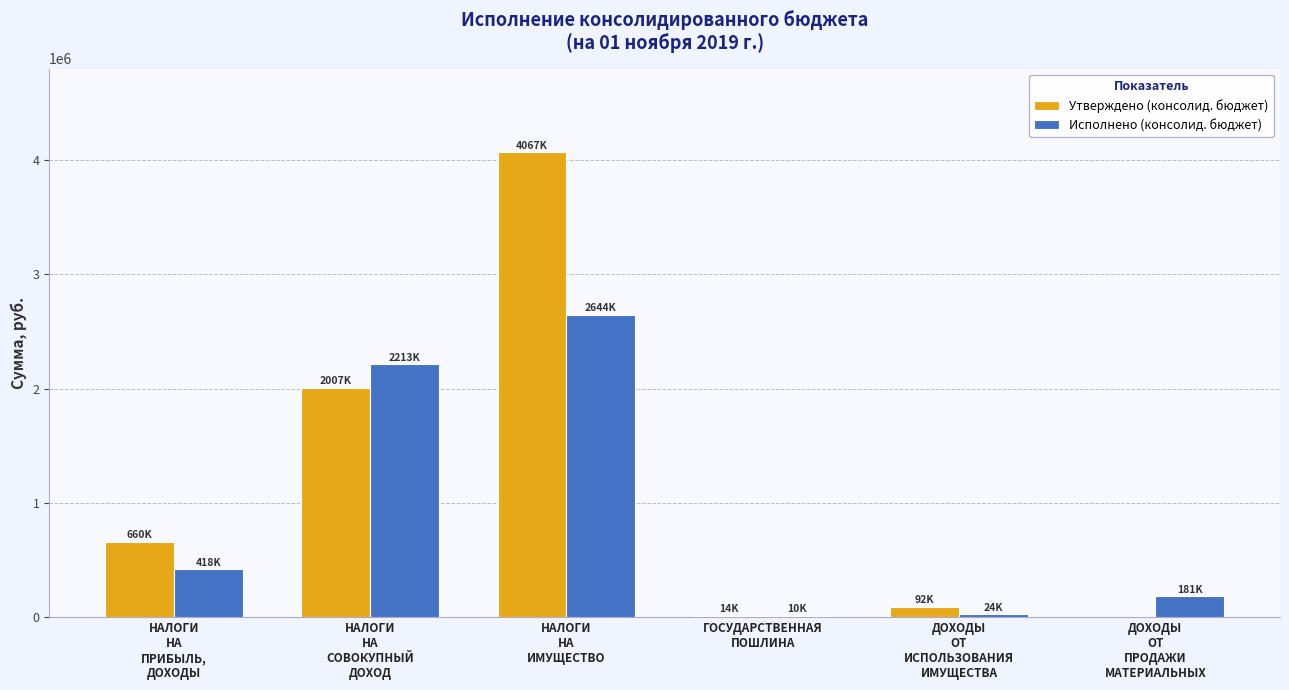

Which series has the largest range (max minus min)?

Утверждено (консолид. бюджет)